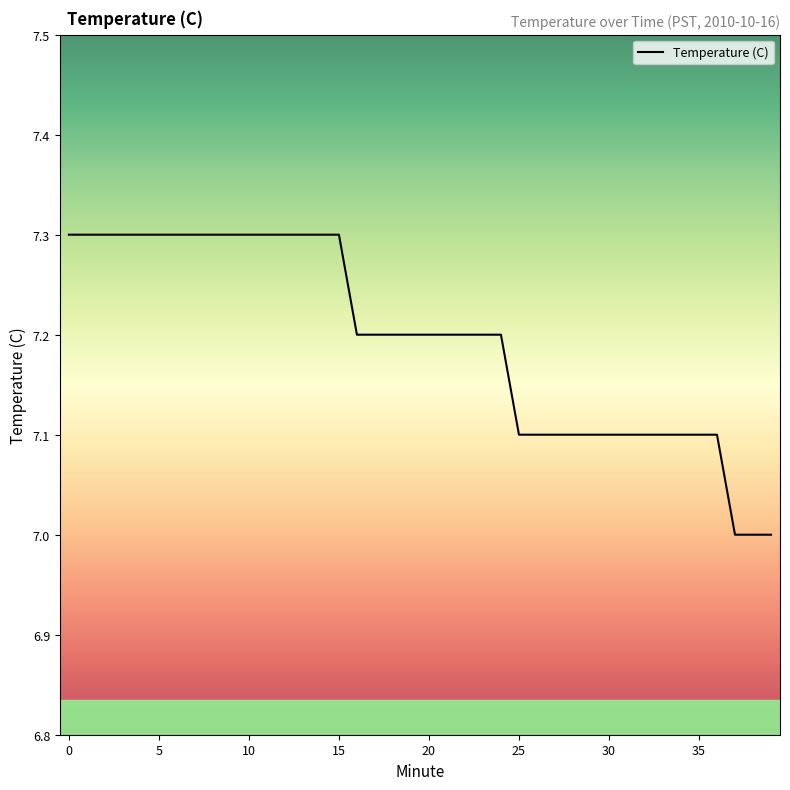

What is the minimum value shown in the chart?

7.0